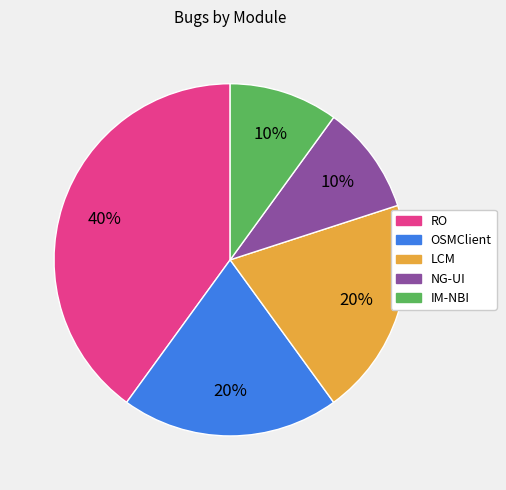

Is it true that IM-NBI is 10% of the pie?

True